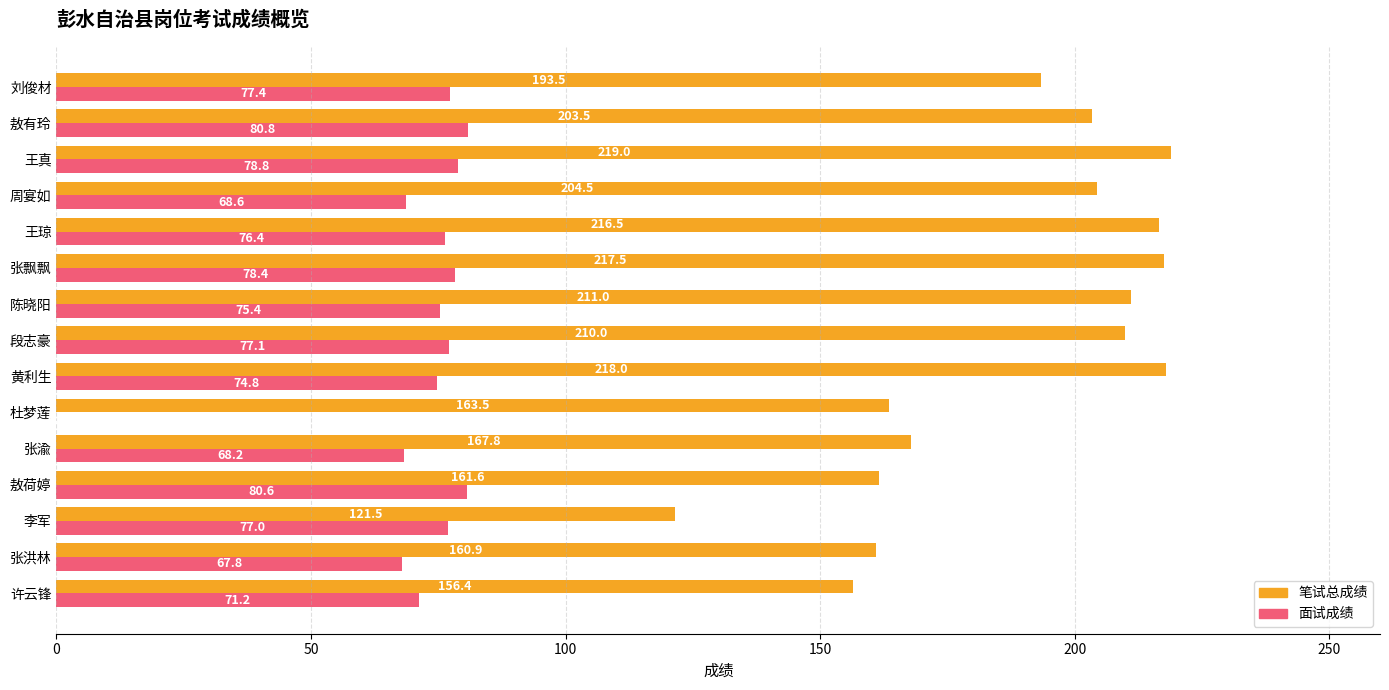

The value of 笔试总成绩 at 黄利生 is 218.0. True or false?

True